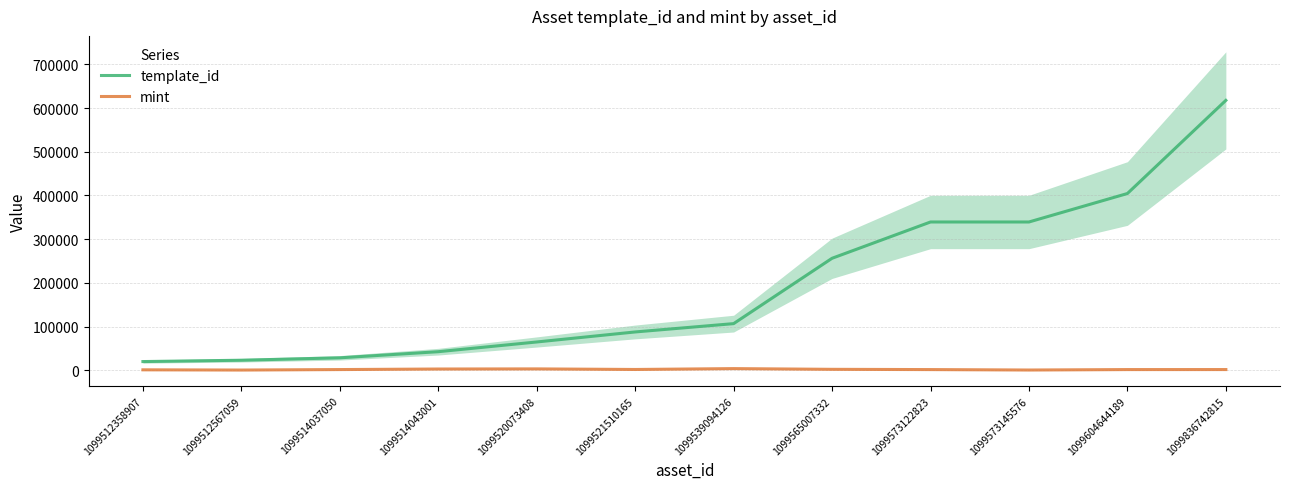

What is the difference between the highest and lowest values at 1099514043001?

39643